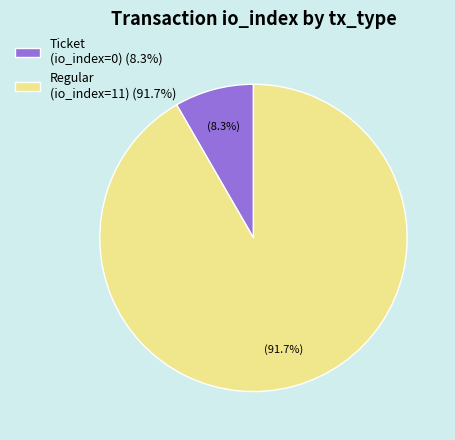

To the nearest percent, what is the difference between the largest and smallest slice percentages?

83%